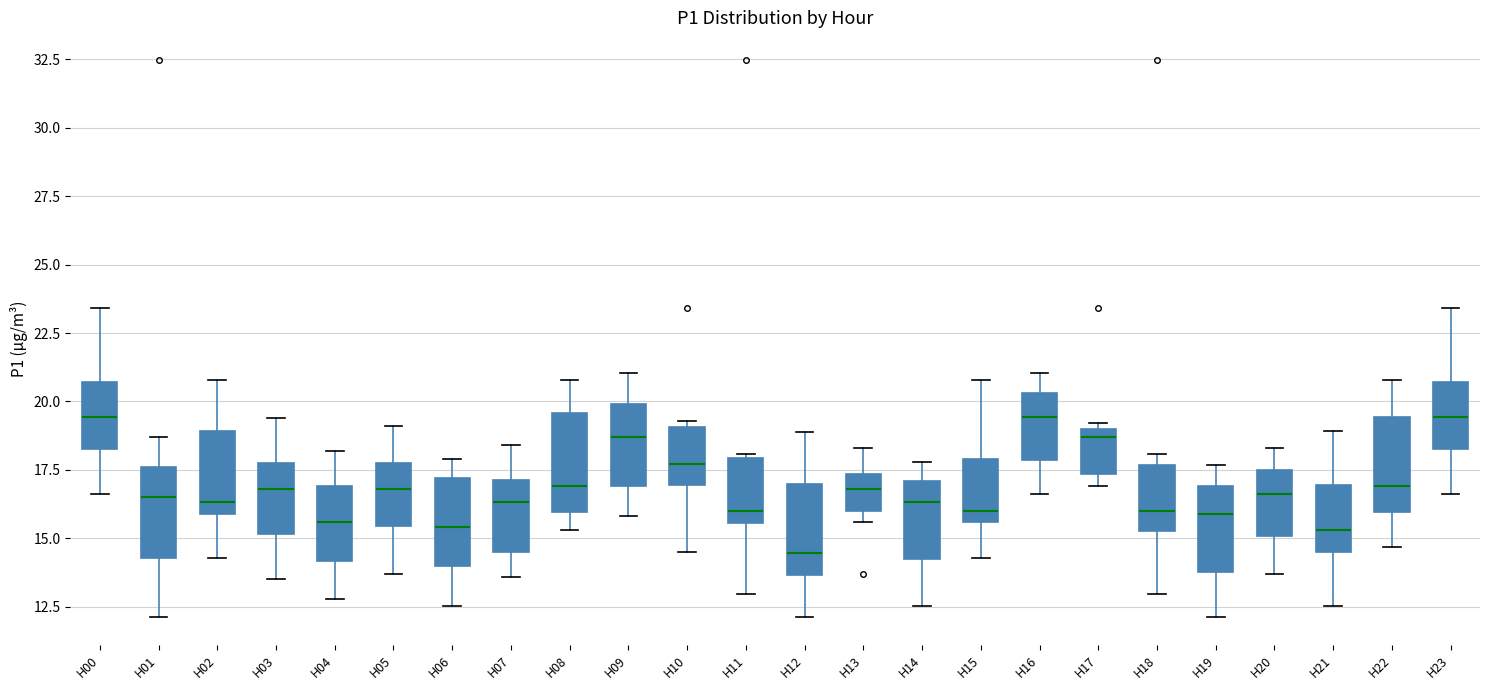

Which box's median line is the lowest?

H12